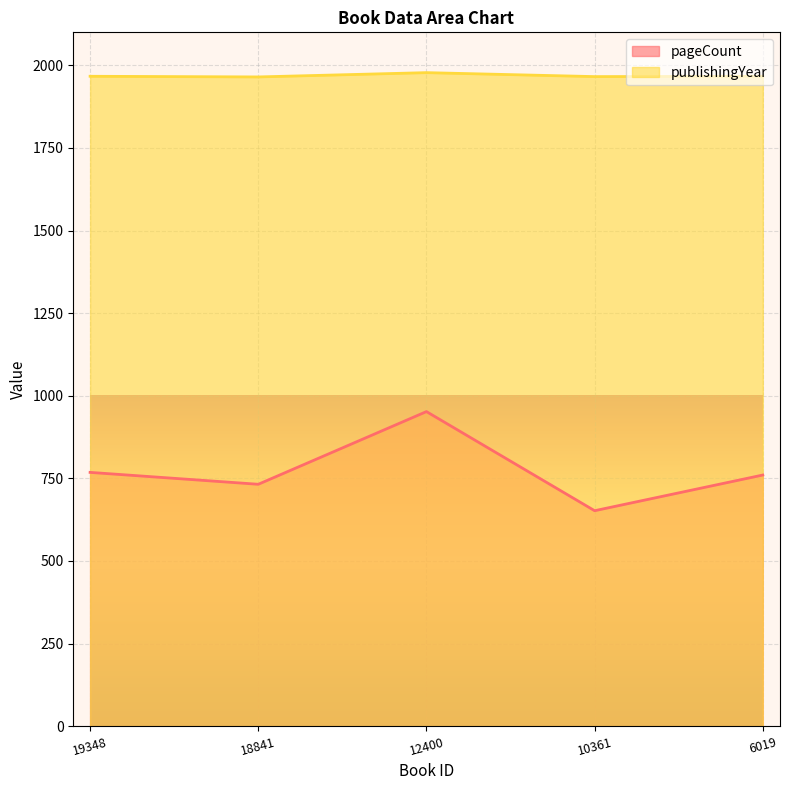

Which category has the lowest value in the publishingYear series?

18841